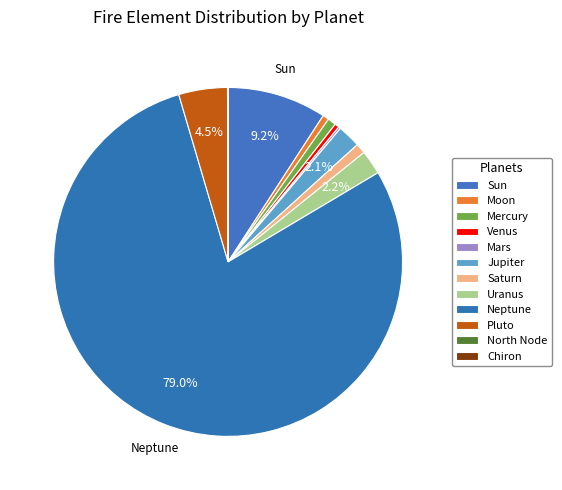

To the nearest percent, what is the difference between the Pluto and Moon slice percentages?

4%